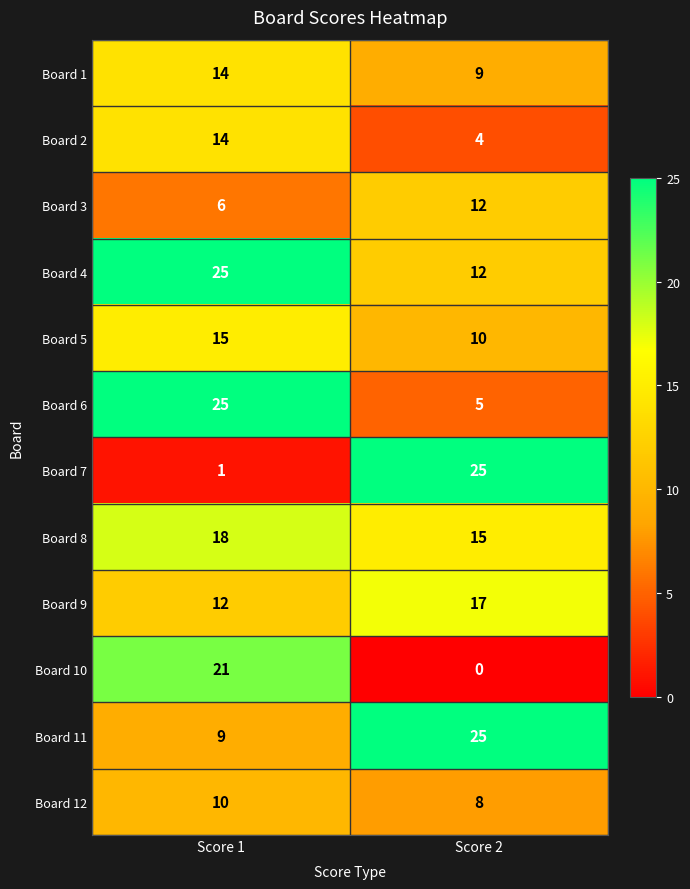

Which series has the largest range (max minus min)?

Board 7